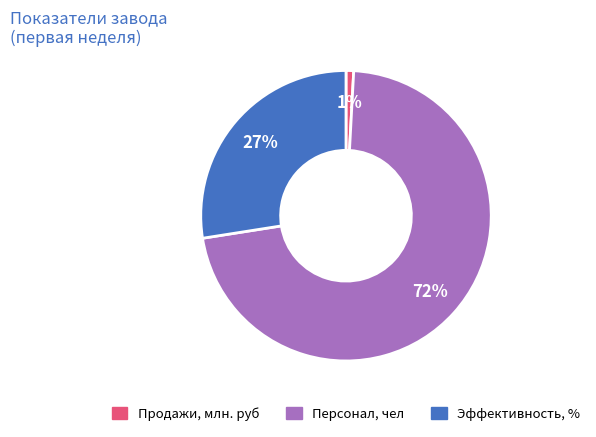

To the nearest percent, what percentage of the pie is Персонал, чел?

72%